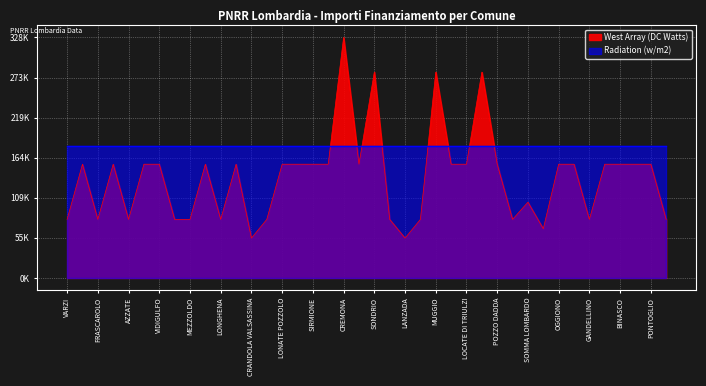

Does the chart display data point markers on the line(s)?

No